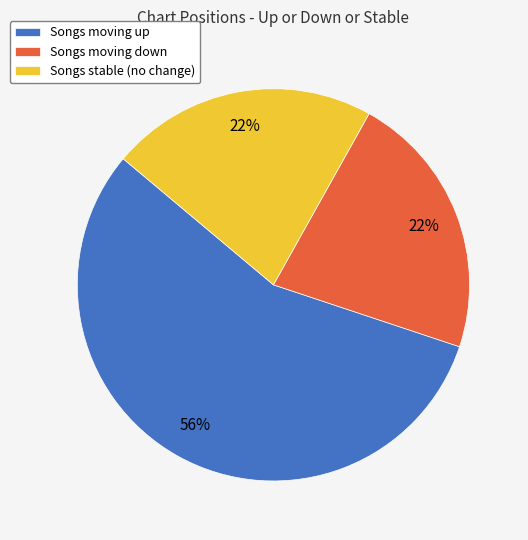

To the nearest percent, what percentage of the pie is Songs stable (no change)?

22%